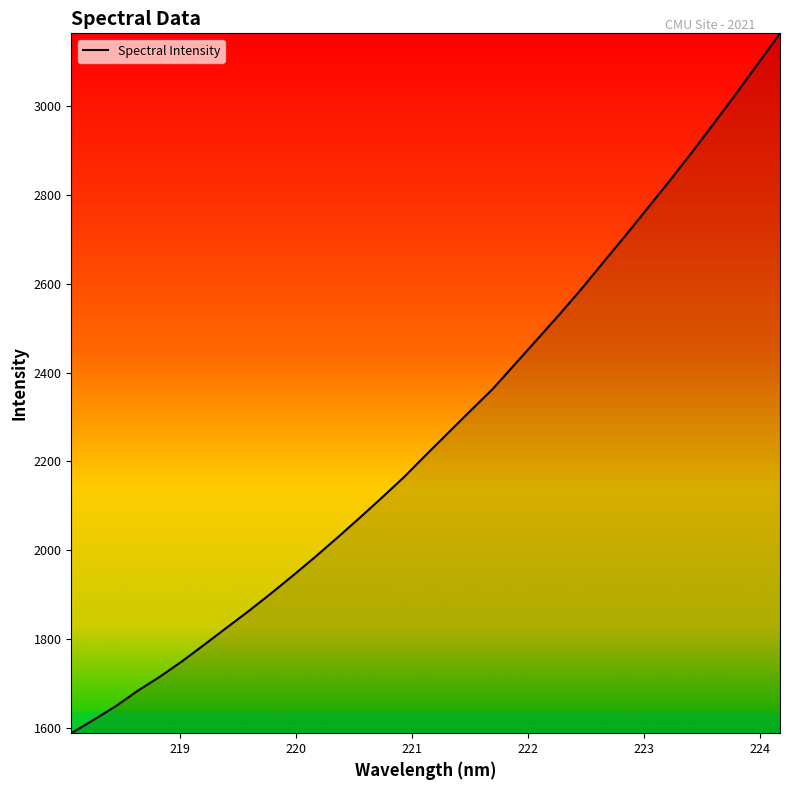

What is the smallest value displayed?

1588.2